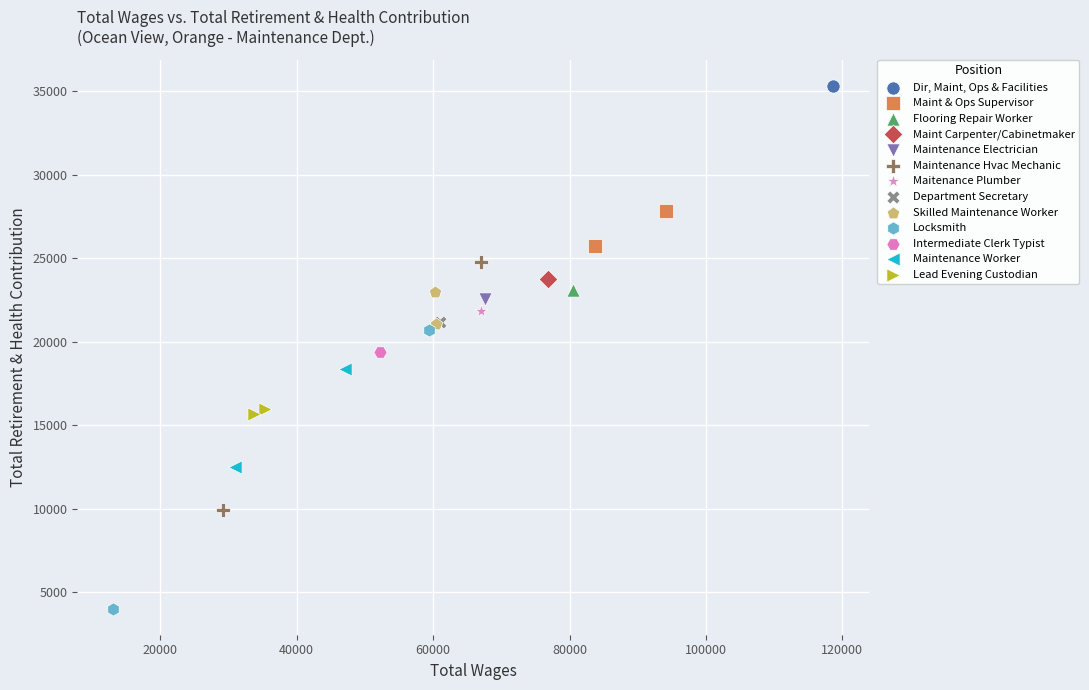

Which series reaches the maximum Y coordinate?

Dir, Maint, Ops & Facilities